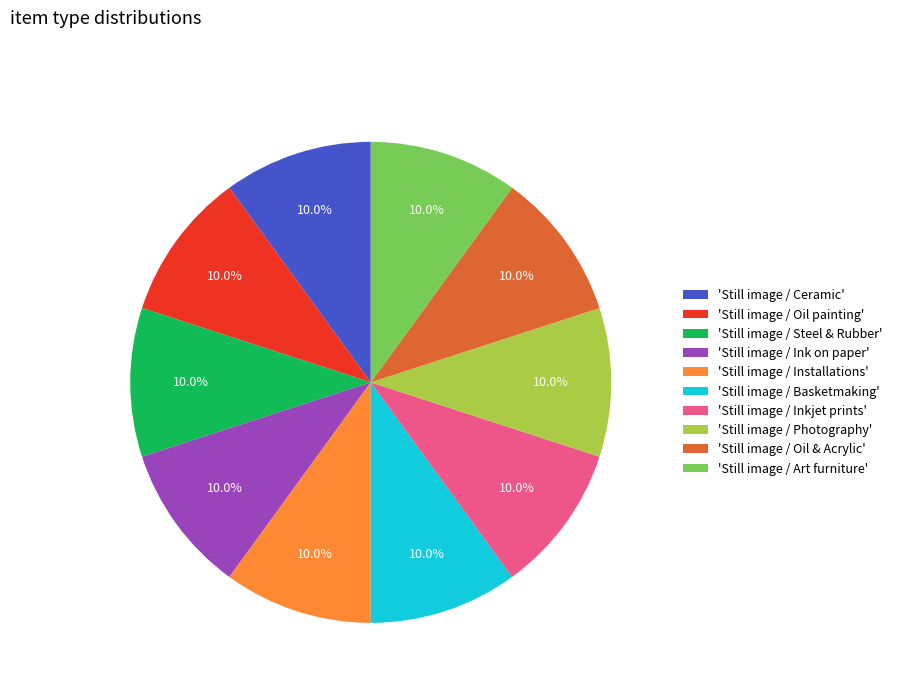

Approximately how many times larger is the value at 'Still image / Inkjet prints' compared to 'Still image / Art furniture'?

1.0